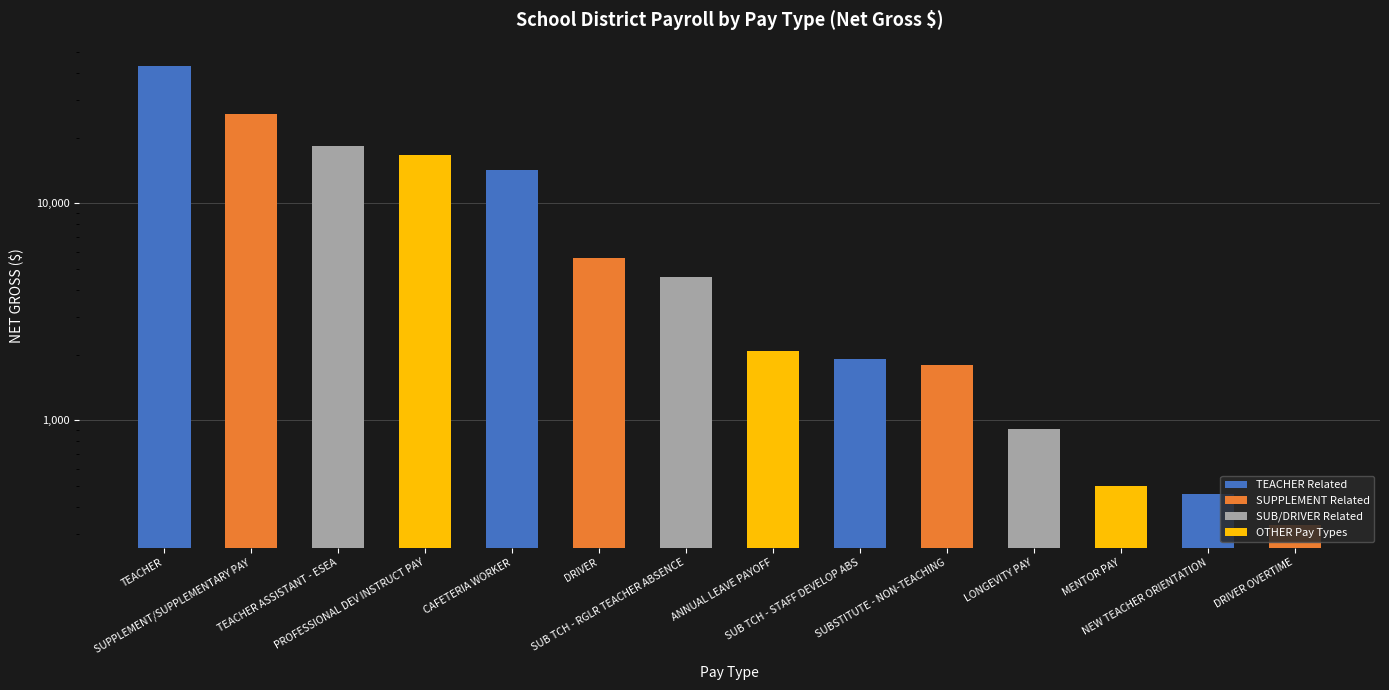

Between LONGEVITY PAY and MENTOR PAY, which is larger?

LONGEVITY PAY